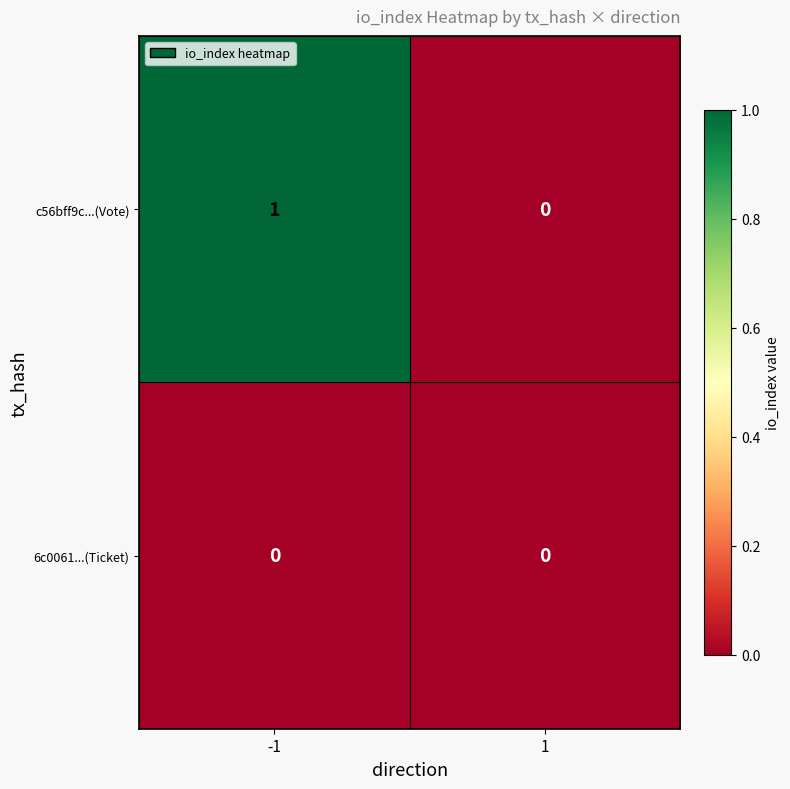

Which series has the largest range (max minus min)?

c56bff9c...(Vote)